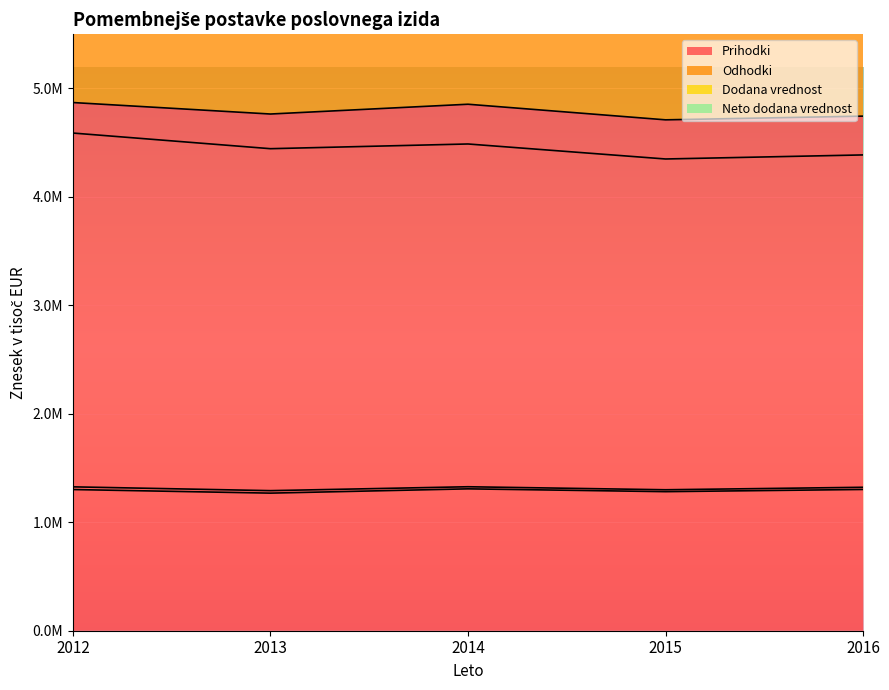

True or false: Dodana vrednost and Odhodki cross at least once.

False